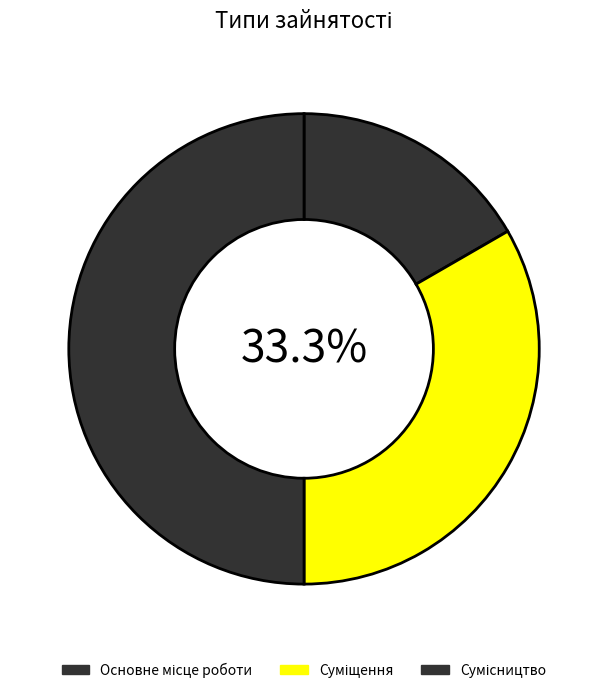

To the nearest percent, what is the difference between the largest and smallest slice percentages?

33%